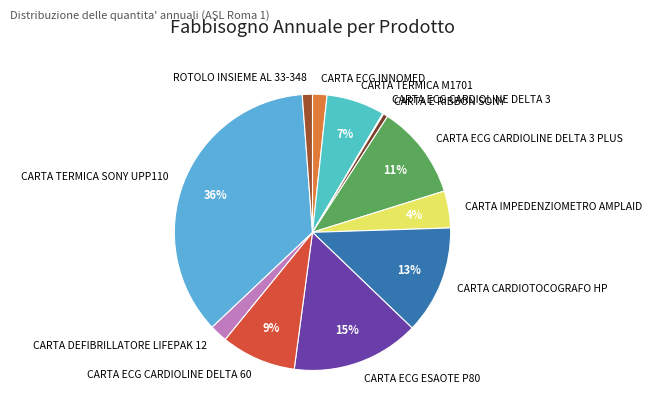

Is there any slice that represents more than half of the pie?

No